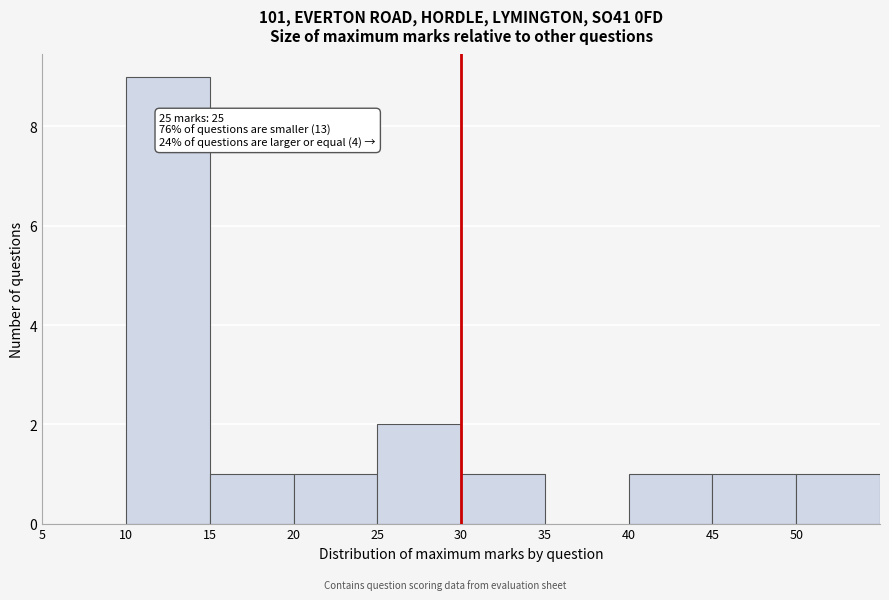

Reading left to right, list all the values displayed in this chart.

5=0	10=9	15=1	20=1	25=2	30=1	35=0	40=1	45=1	50=1